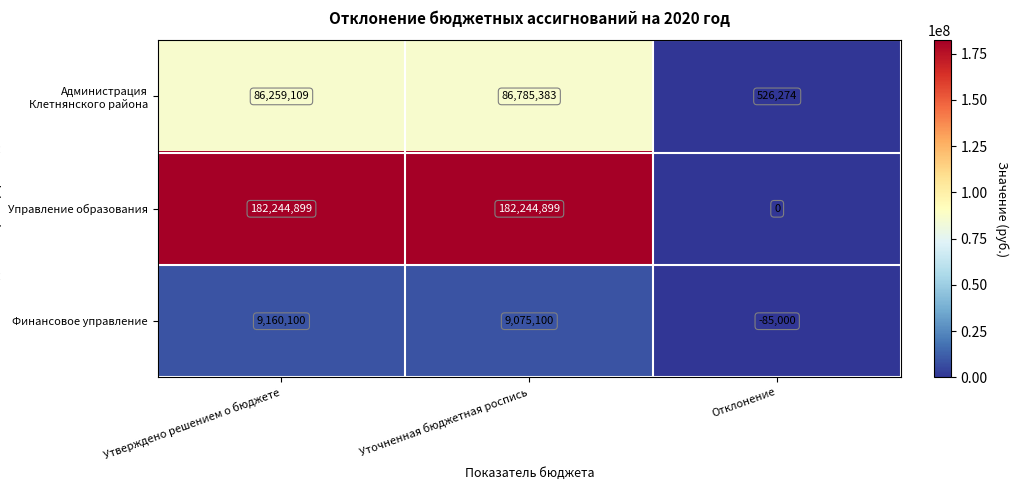

At Утверждено решением о бюджете, list the series in order from smallest to largest.

Финансовое управление, Администрация Клетнянского района, Управление образования